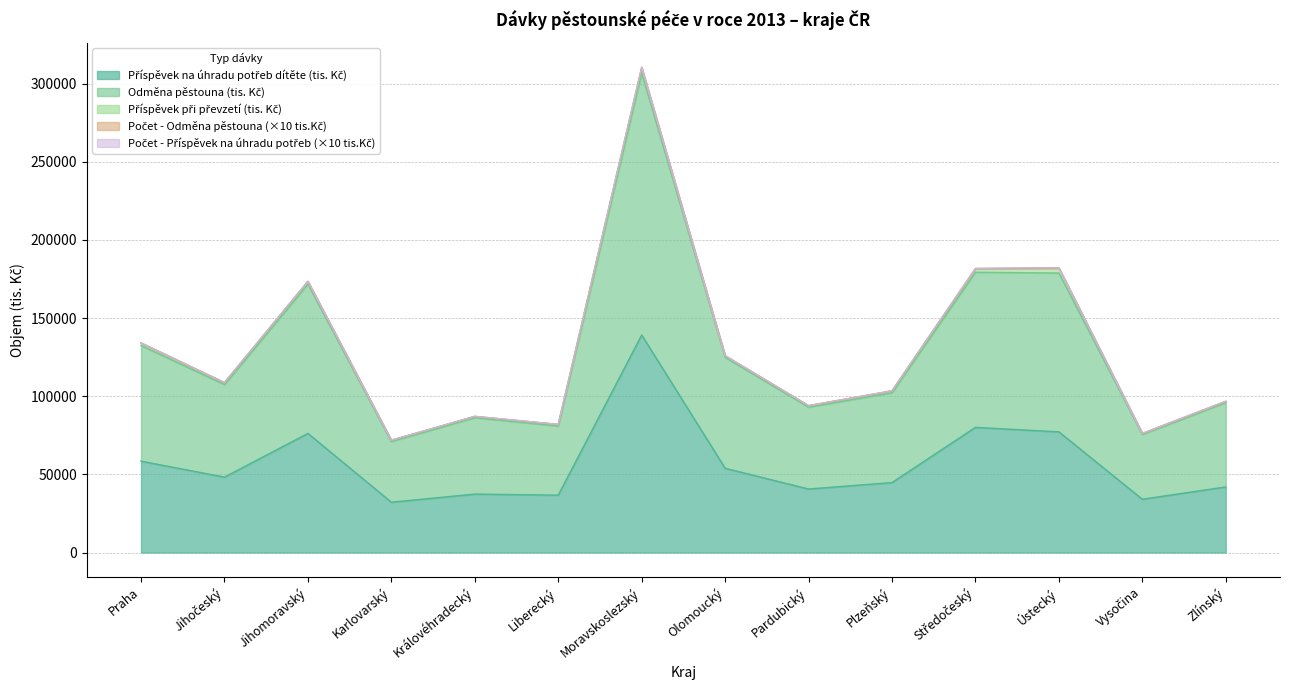

At which category is the sum across all series the highest?

Moravskoslezský